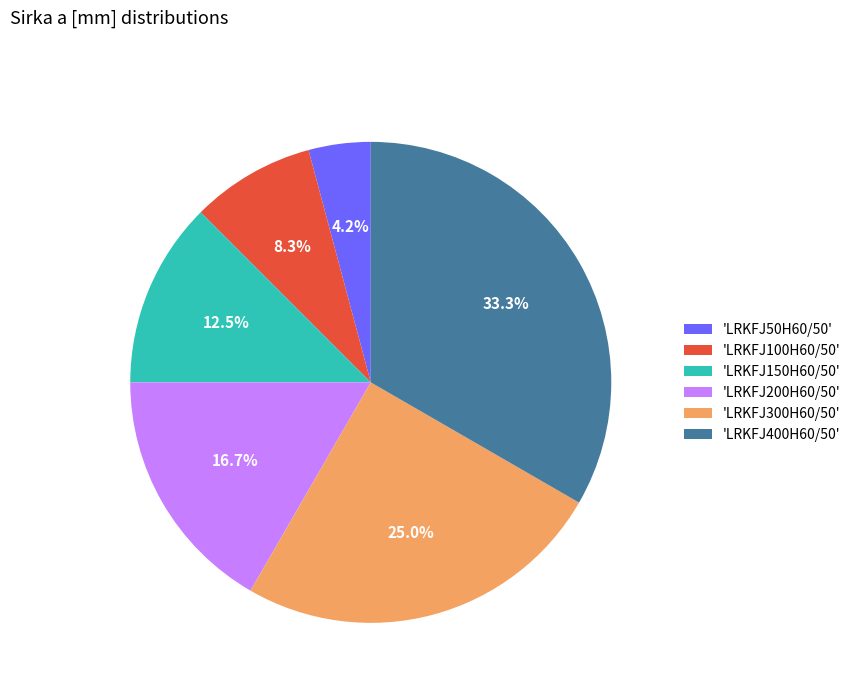

Rank the categories by value from highest to lowest.

'LRKFJ400H60/50', 'LRKFJ300H60/50', 'LRKFJ200H60/50', 'LRKFJ150H60/50', 'LRKFJ100H60/50', 'LRKFJ50H60/50'